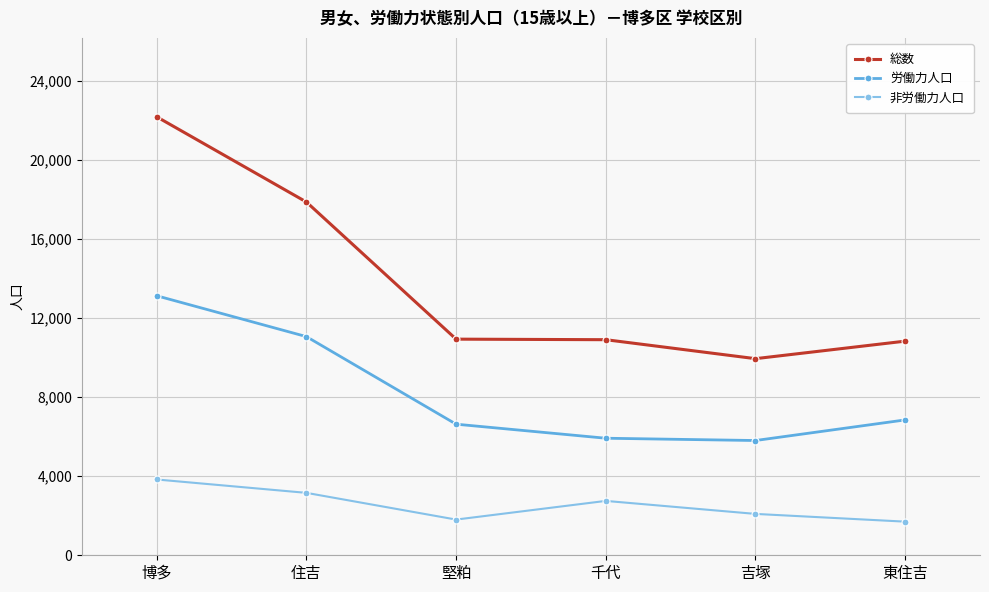

List the series in order of their peak value, highest first.

総数, 労働力人口, 非労働力人口